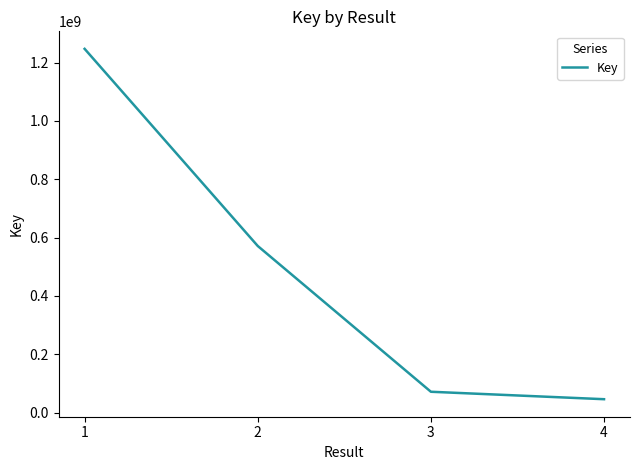

True or false: the data has more than 1 interior local peaks.

False